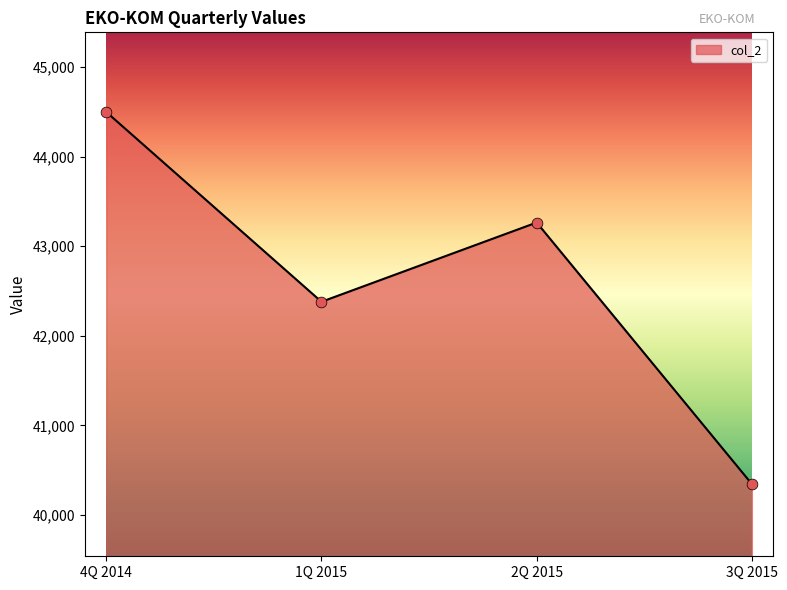

Approximately how many times larger is the value at 1Q 2015 compared to 3Q 2015?

1.1